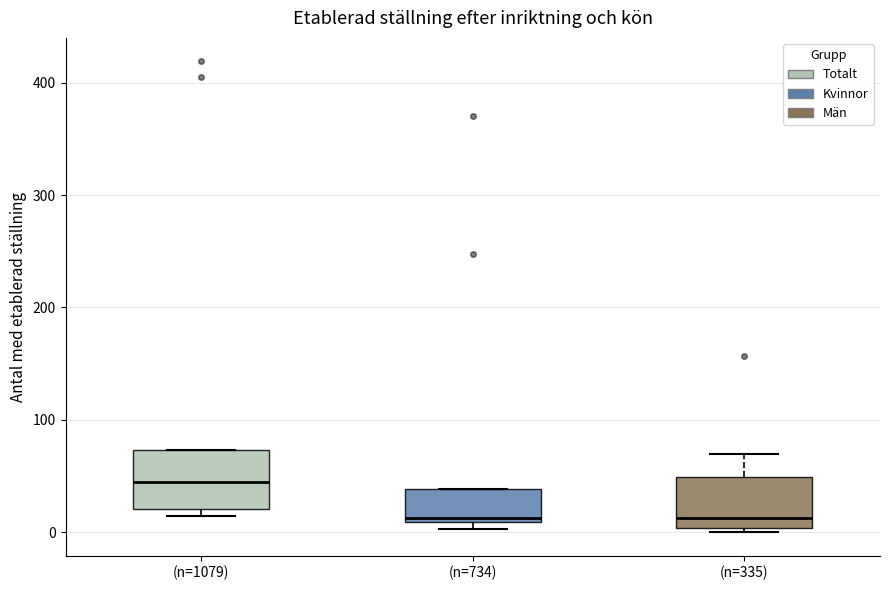

Reading left to right, read every box against the y-axis: the position of its median line, the range the box covers, and the ends of its whiskers. The values are not printed on the chart, so give them approximately, as read against the axis.

(n=1079): median 50, box 20 to 70, whiskers 10 to 70
(n=734): median 10 (just above the box's lower edge), box 10 to 40, whiskers 0 to 40
(n=335): median 10, box 0 to 50, whiskers 0 (just below the box's lower edge) to 70